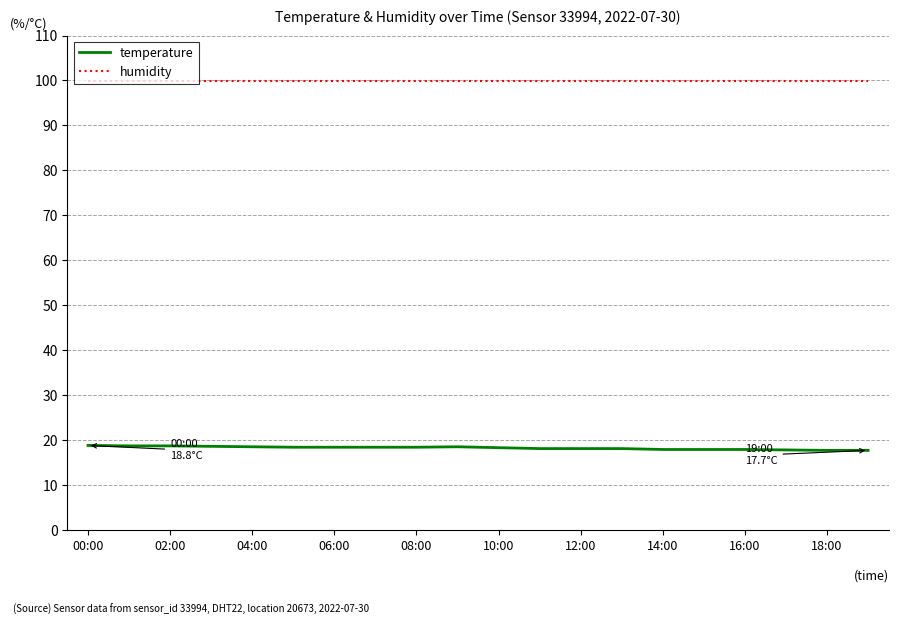

What is the maximum value shown in the chart?

99.9